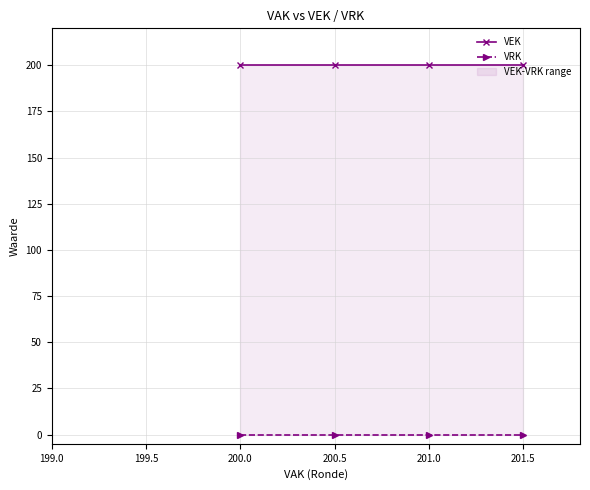

True or false: VRK and VEK intersect in this chart.

False